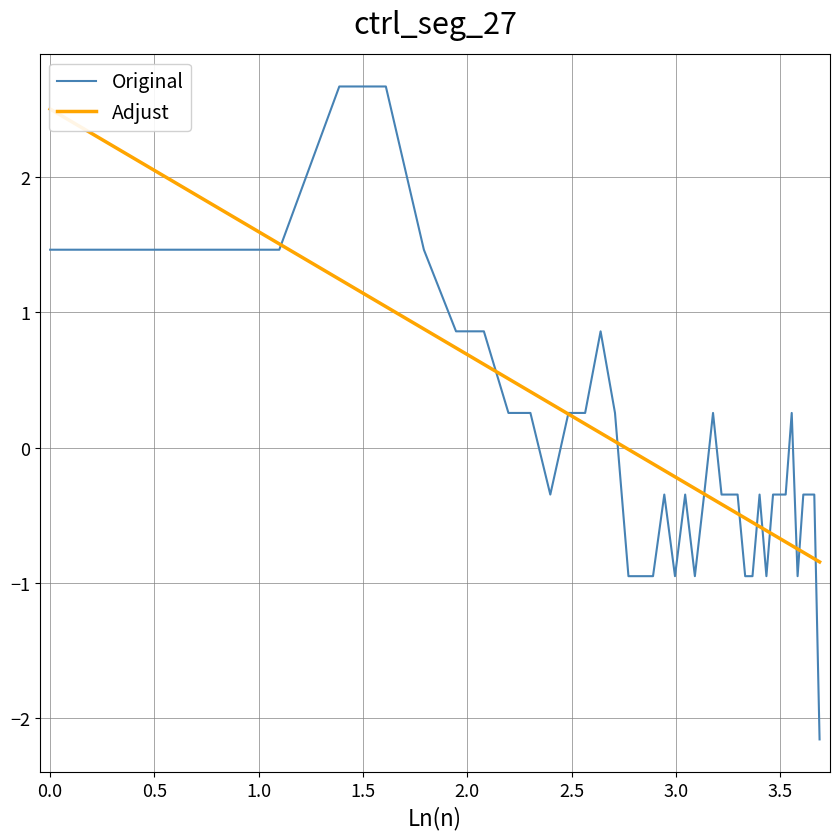

Rank the series by their maximum value, from lowest to highest.

Adjust, Original